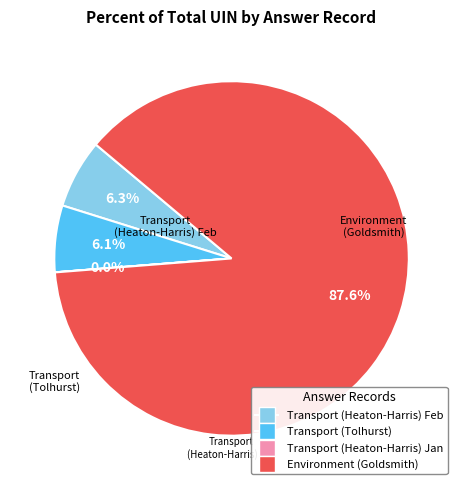

To the nearest percent, what is the difference between the largest and smallest slice percentages?

88%